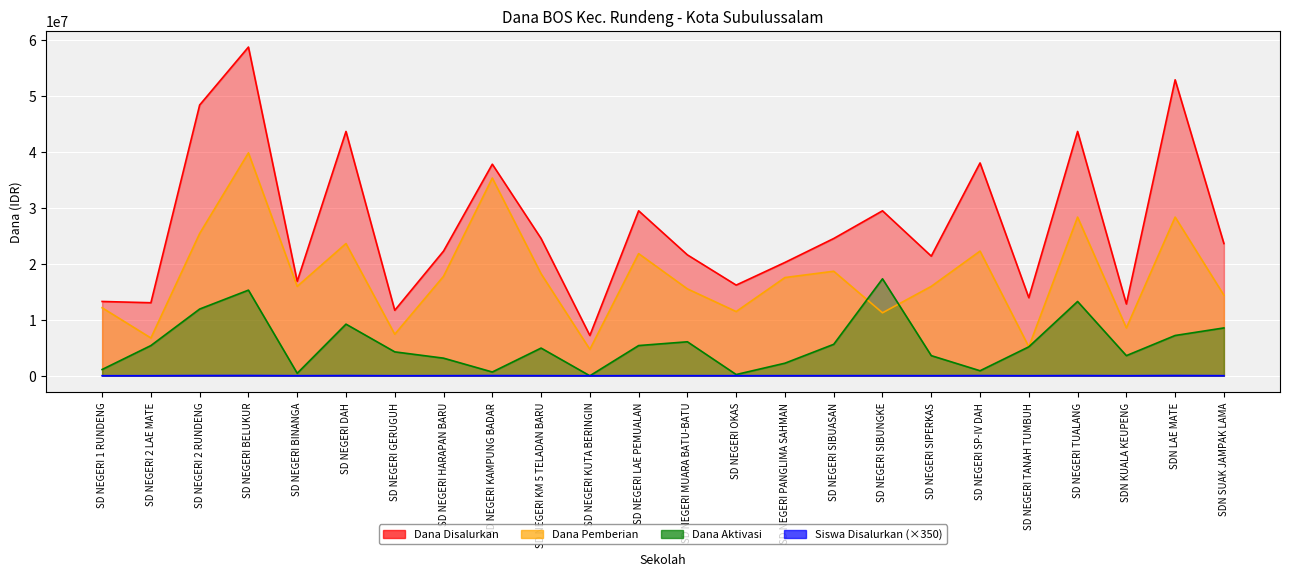

Is it true that Dana Pemberian equals 24181524 at SD NEGERI HARAPAN BARU?

False